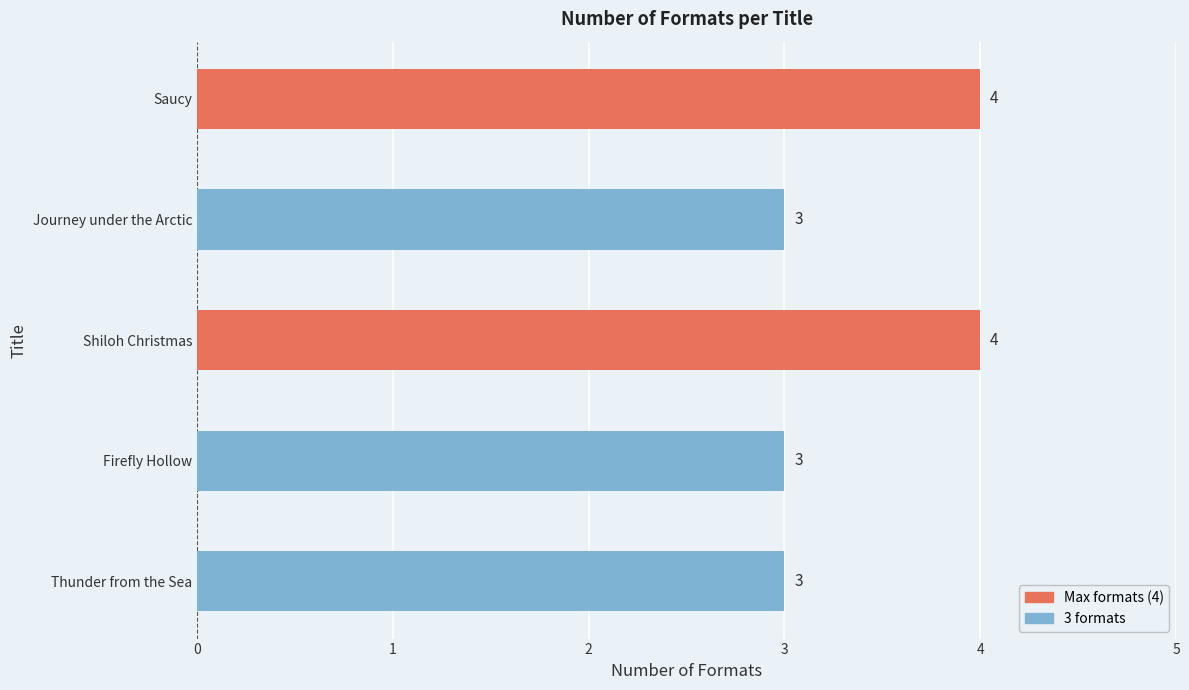

How many values exceed 3?

2